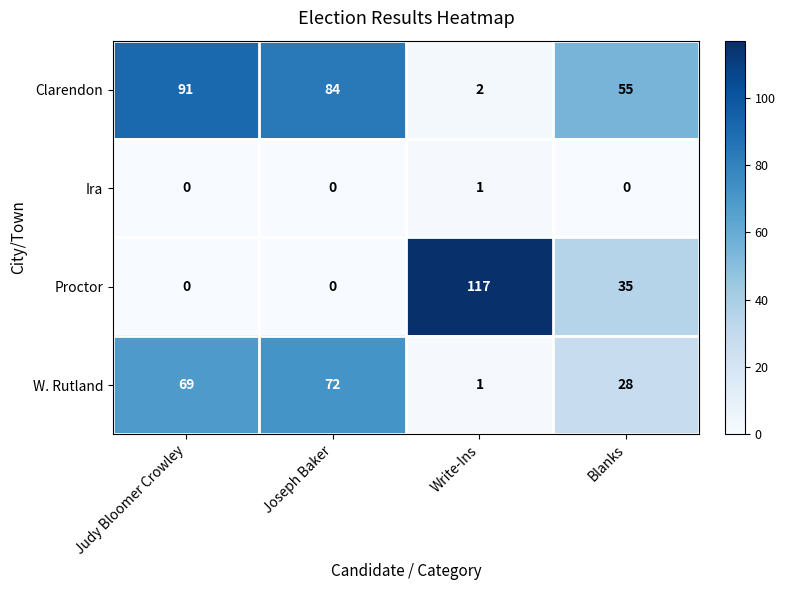

At which label is W. Rutland closest to 36?

Blanks